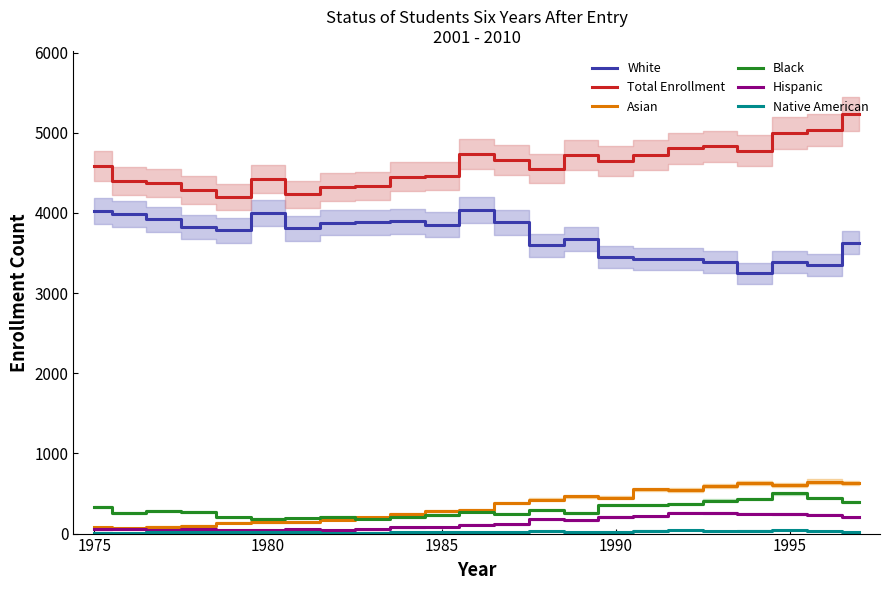

True or false: Total Enrollment and Hispanic cross at least once.

False